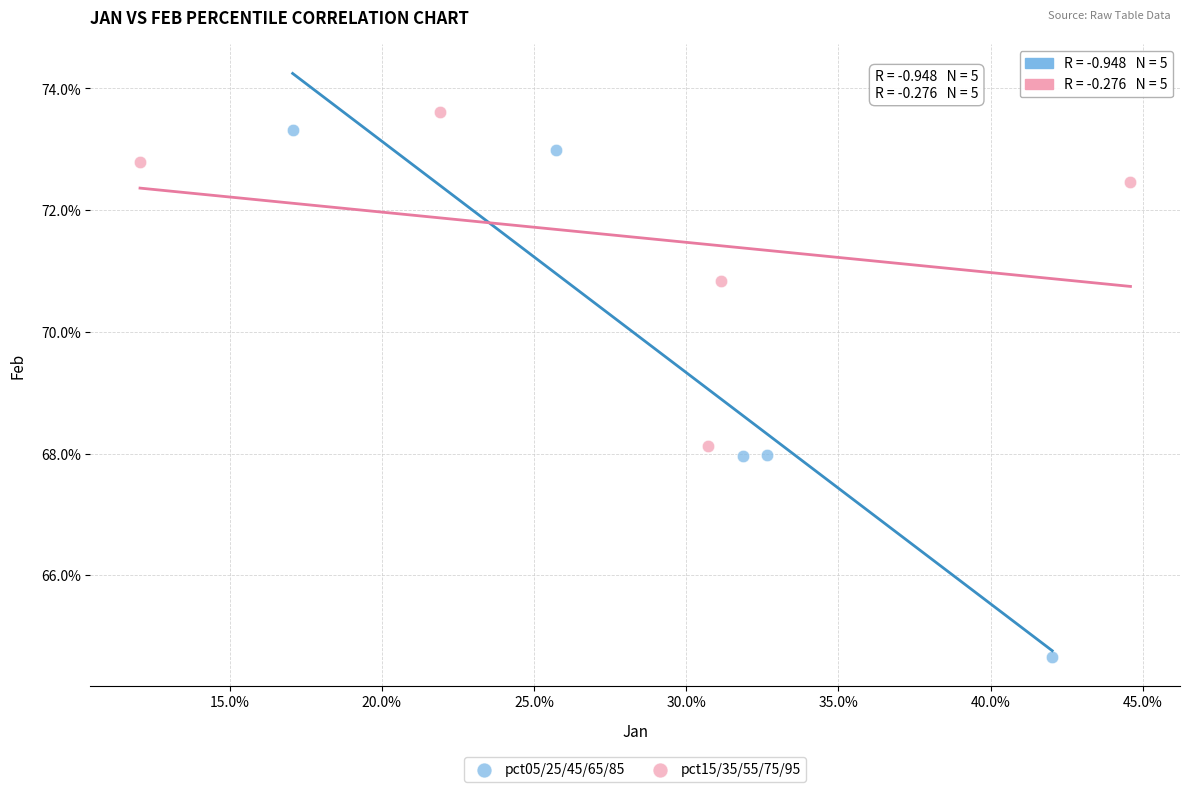

What are all the series names shown in the legend?

pct05/25/45/65/85, pct15/35/55/75/95